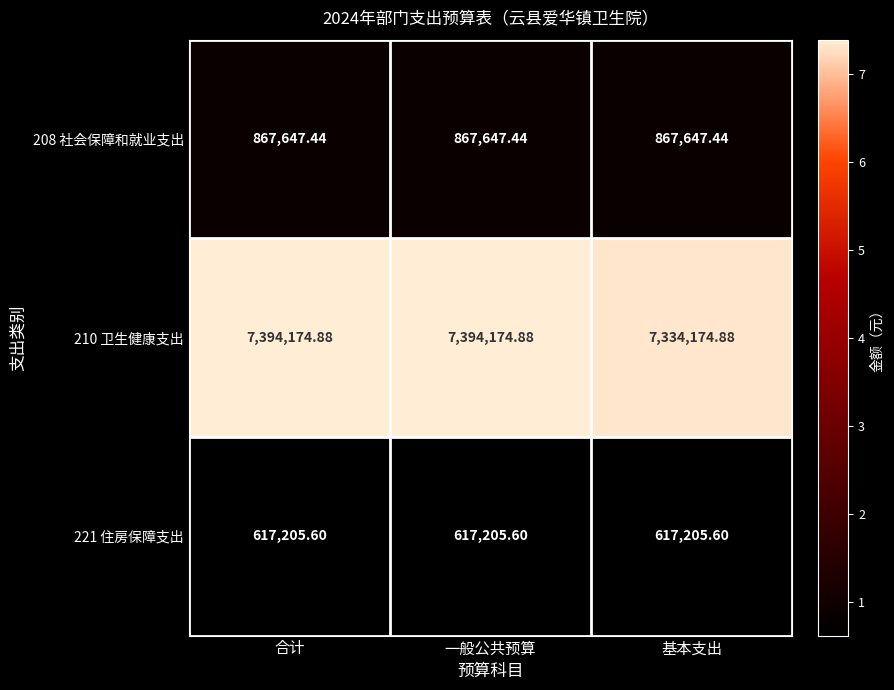

Is the value of 210 卫生健康支出 at 合计 greater than the value of 221 住房保障支出 at 基本支出?

Yes